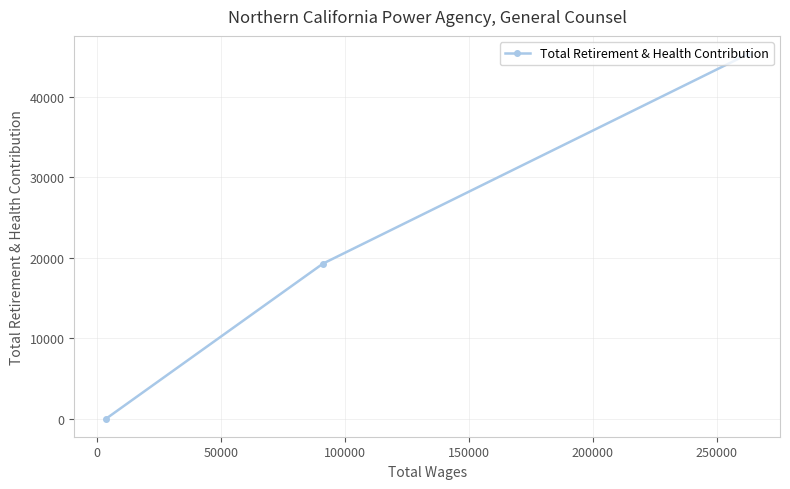

What is the average value?

21513